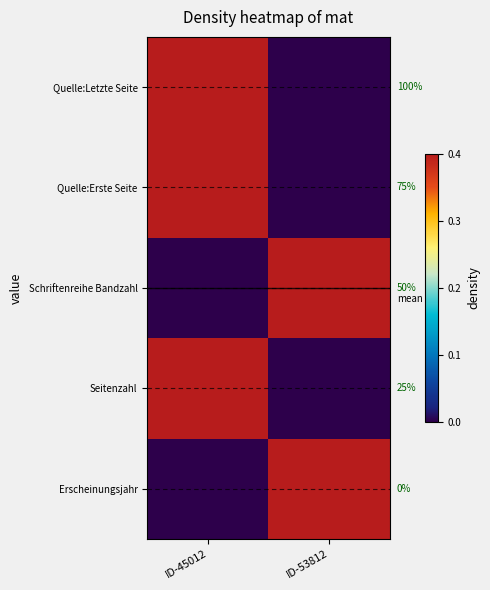

At ID-53812, list the series in order from smallest to largest.

Erscheinungsjahr, Seitenzahl, Schriftenreihe Bandzahl, Quelle:Erste Seite, Quelle:Letzte Seite